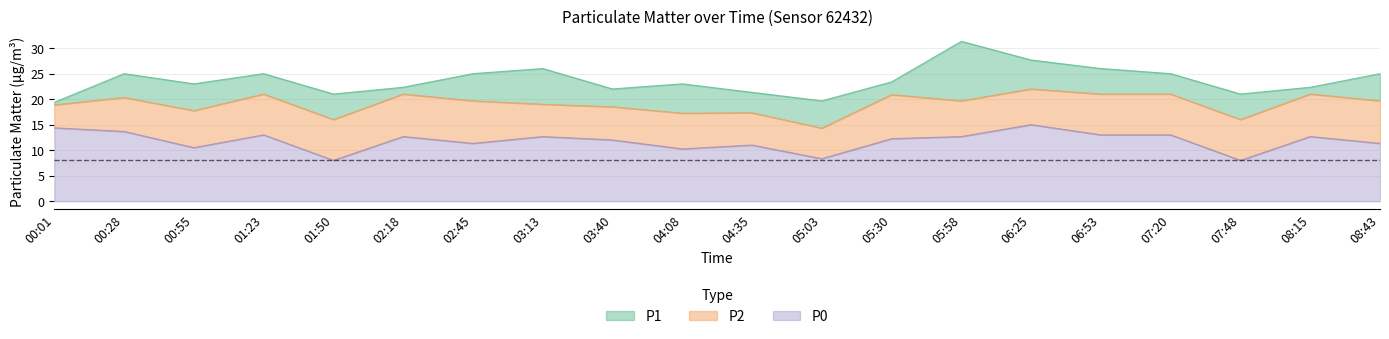

What is the spread (max minus min) of values at 07:20?

12.0